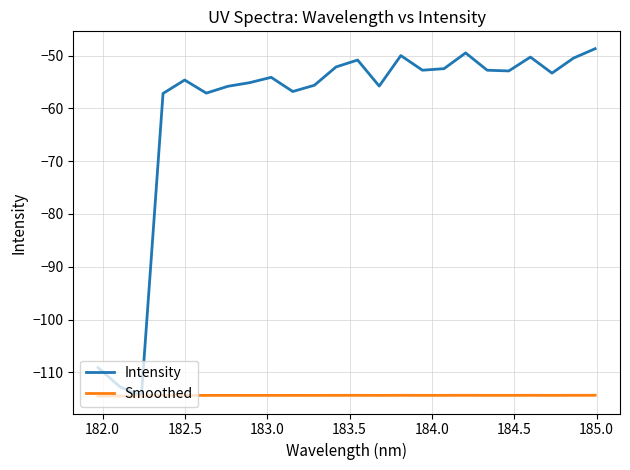

What are all the series names shown in the legend?

Intensity, Smoothed